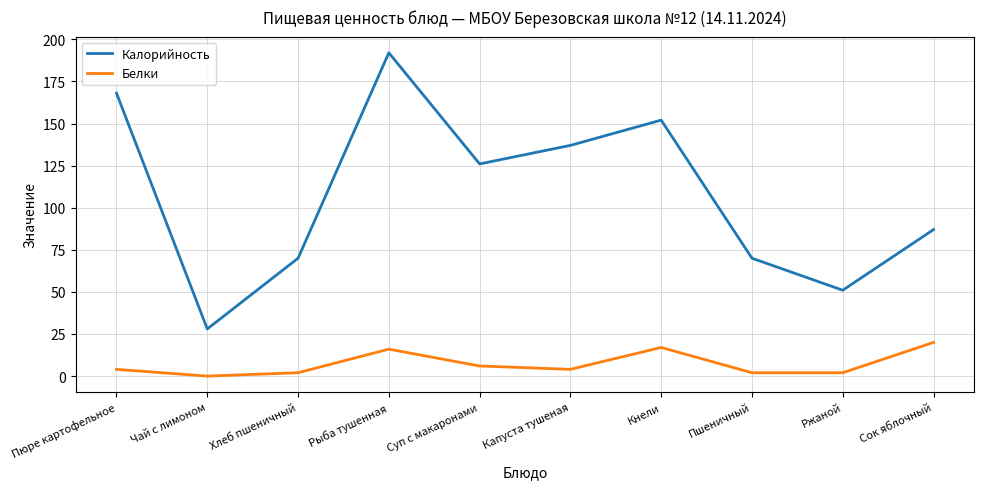

Which category has the lowest value across all series?

Чай с лимоном